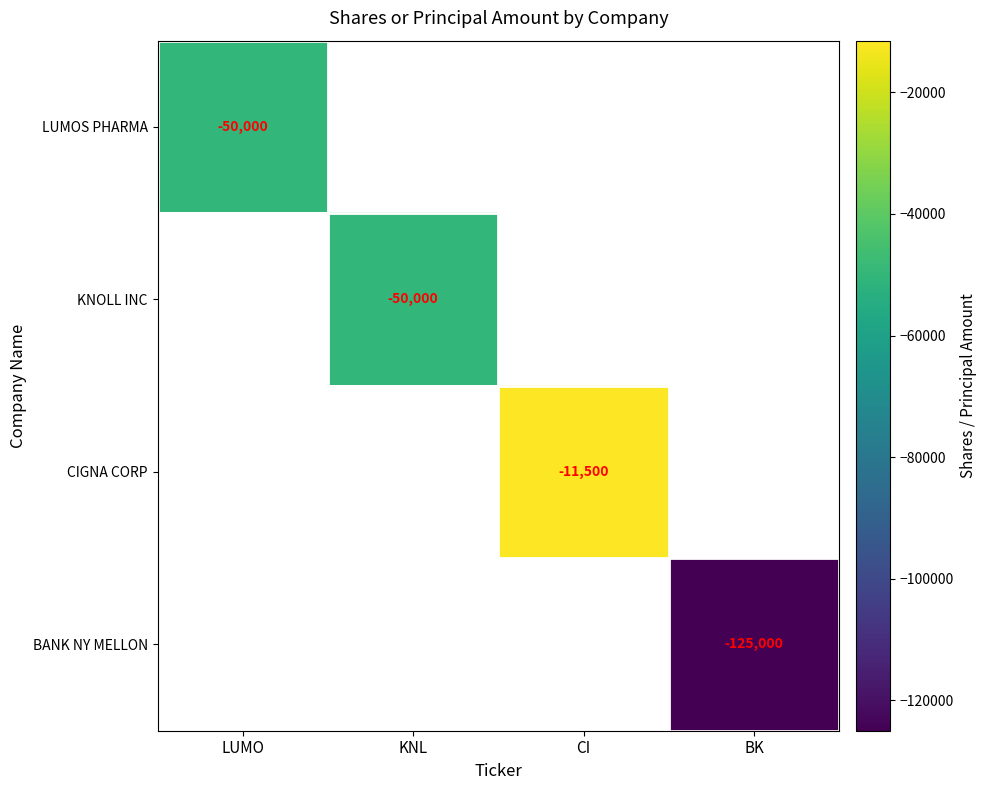

At which category does the chart reach its peak across all series?

CI